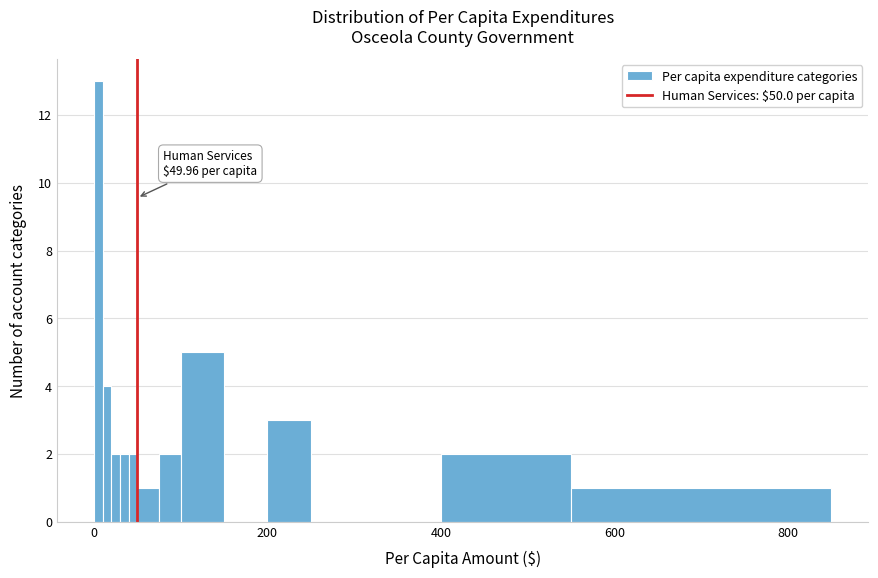

Read against the x-axis, roughly where is the centre of the tallest bar?

0